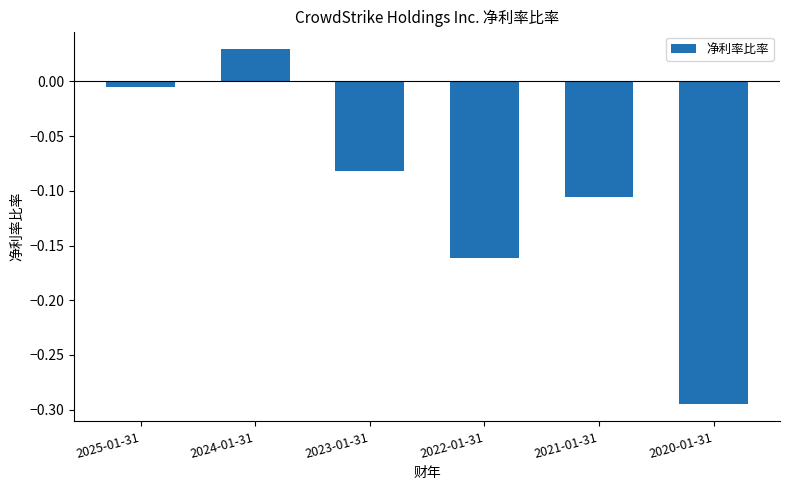

The value at 2021-01-31 is -0.2. True or false?

False